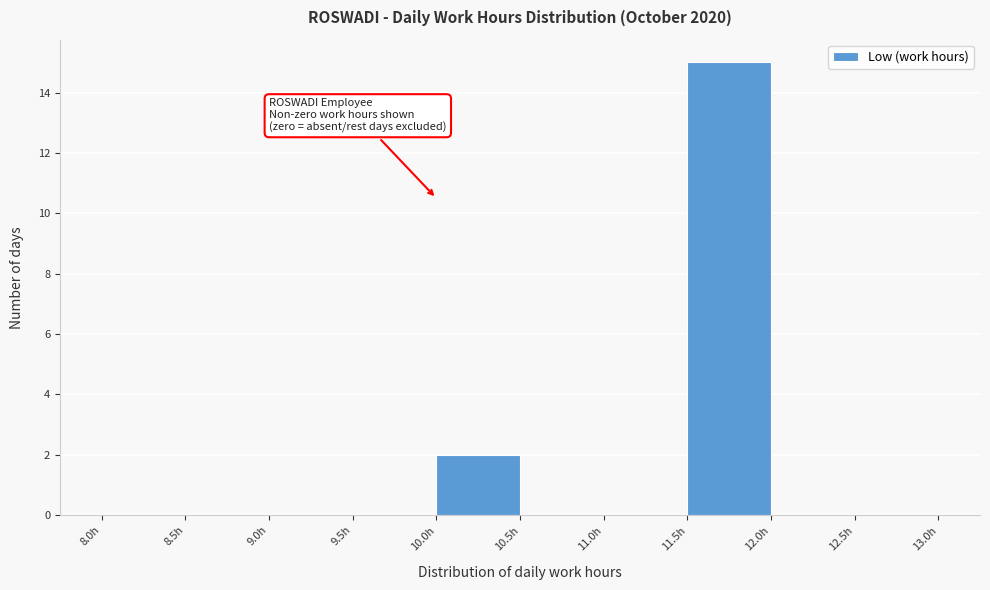

How tall is the bar that spans 10.0 to 10.5 on the x-axis? The values are not printed on the chart, so give them approximately, as read against the axis.

2